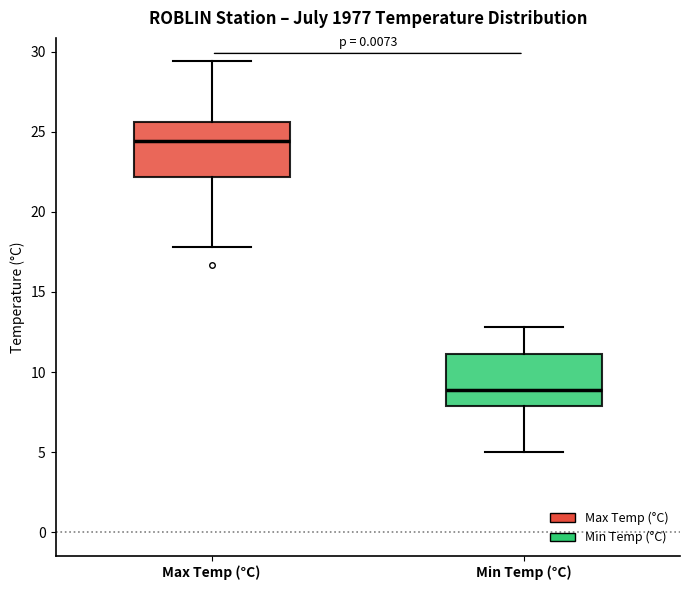

Reading left to right, transcribe this box plot: for each box, give where its median line is, the range the box spans, and where its two whiskers end, as read against the y-axis. The values are not printed on the chart, so give them approximately, as read against the axis.

Max Temp (°C): median 24.5, box 22.0 to 25.5, whiskers 18.0 to 29.5
Min Temp (°C): median 9.0, box 8.0 to 11.0, whiskers 5.0 to 13.0